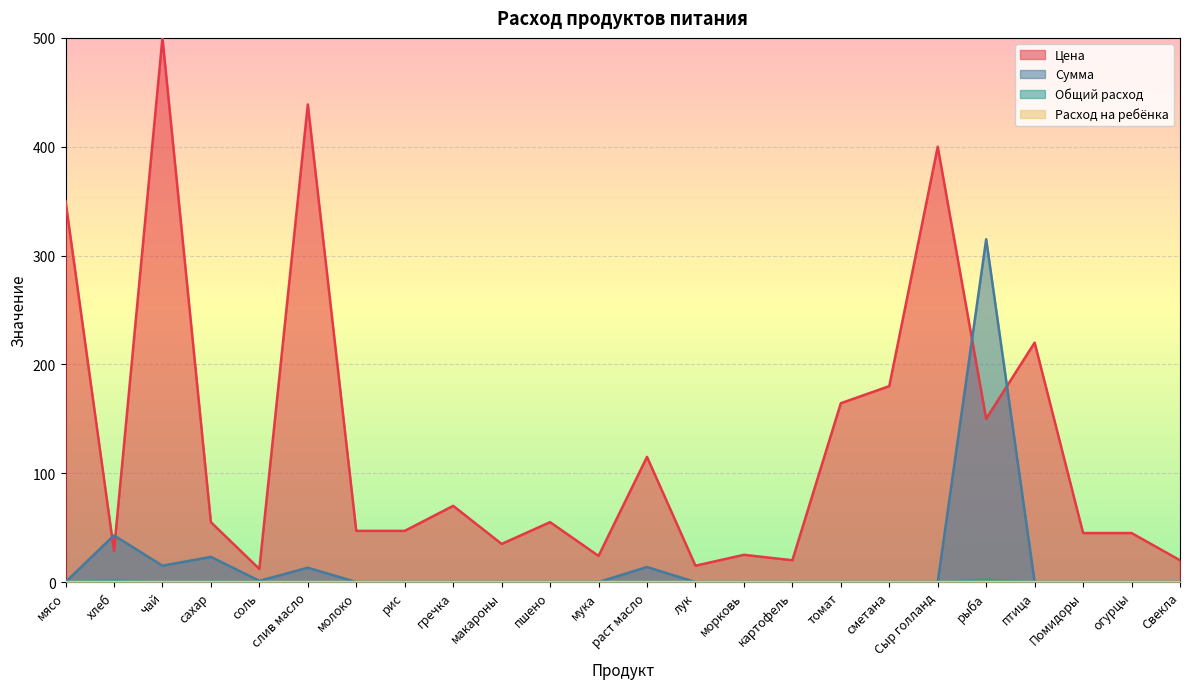

Reading left to right, what are all the values shown in this chart?

Цена: 350.0	28.6	500.0	55.0	12.0	438.9	47.0	47.0	70.0	35.0	55.0	24.0	115.0	15.0	25.0	20.0	164.3	180.0	400.0	150.0	220.0	45.0	45.0	20.0
Сумма: 0.0	42.9	15.0	23.1	1.1	13.2	0.0	0.0	0.0	0.0	0.0	0.0	13.8	0.0	0.0	0.0	0.0	0.0	0.0	315.0	0.0	0.0	0.0	0.0
Общий расход: 0.0	1.5	0.0	0.4	0.1	0.0	0.0	0.0	0.0	0.0	0.0	0.0	0.1	0.0	0.0	0.0	0.0	0.0	0.0	2.1	0.0	0.0	0.0	0.0
Расход на ребёнка: 0.0	0.1	0.0	0.0	0.0	0.0	0.0	0.0	0.0	0.0	0.0	0.0	0.0	0.0	0.0	0.0	0.0	0.0	0.0	0.1	0.0	0.0	0.0	0.0